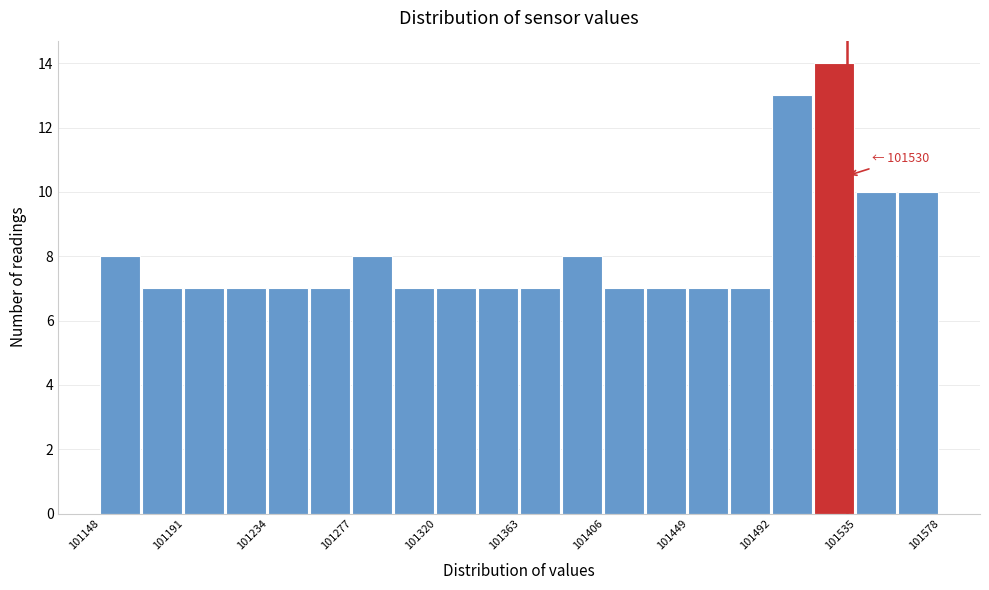

Over which range of the x-axis is the bar tallest?

101515 to 101535